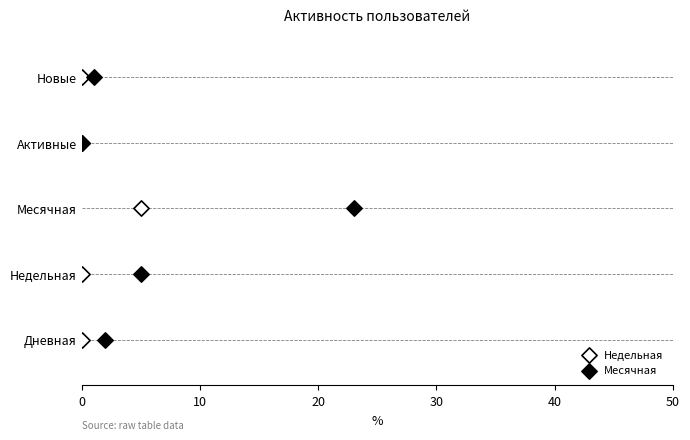

What are all the series names shown in the legend?

Недельная, Месячная